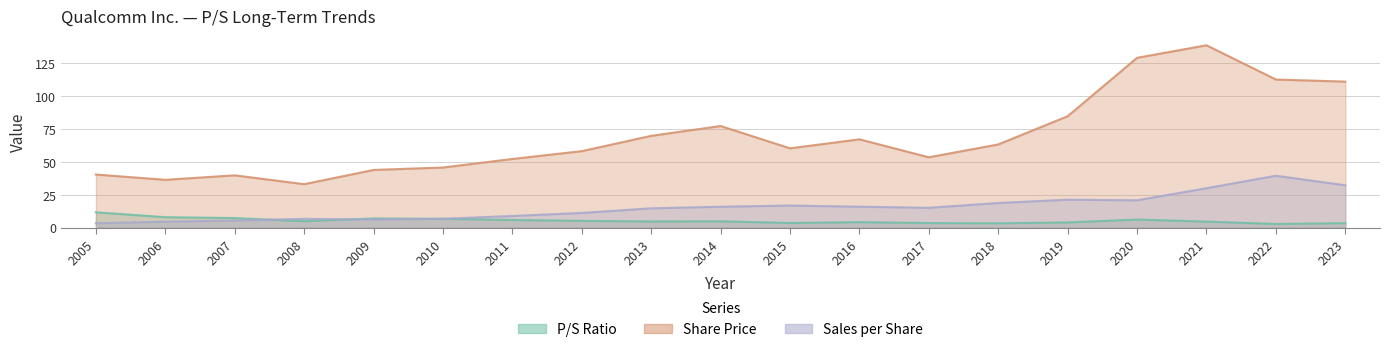

At 2017, list the series in order from smallest to largest.

P/S Ratio, Sales per Share, Share Price